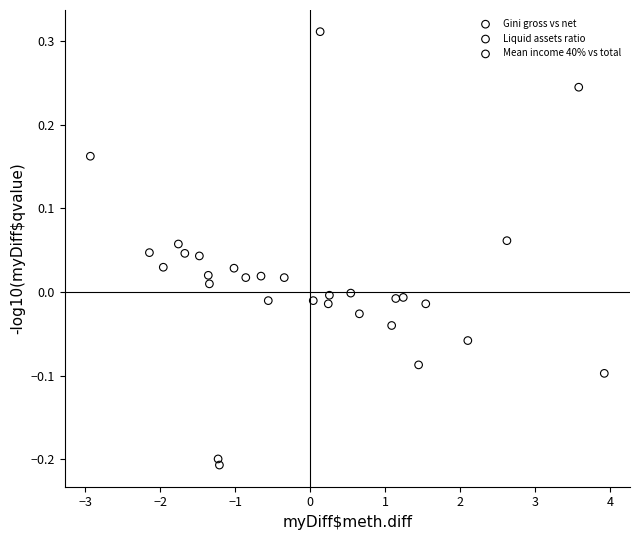

What are all the series names shown in the legend?

Gini gross vs net, Liquid assets ratio, Mean income 40% vs total